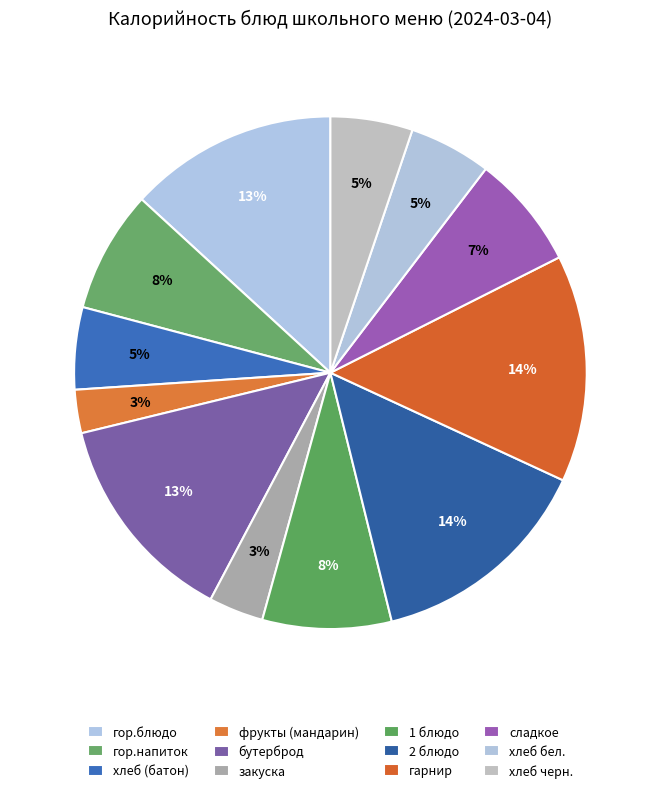

To the nearest percent, what is the average slice percentage?

8%